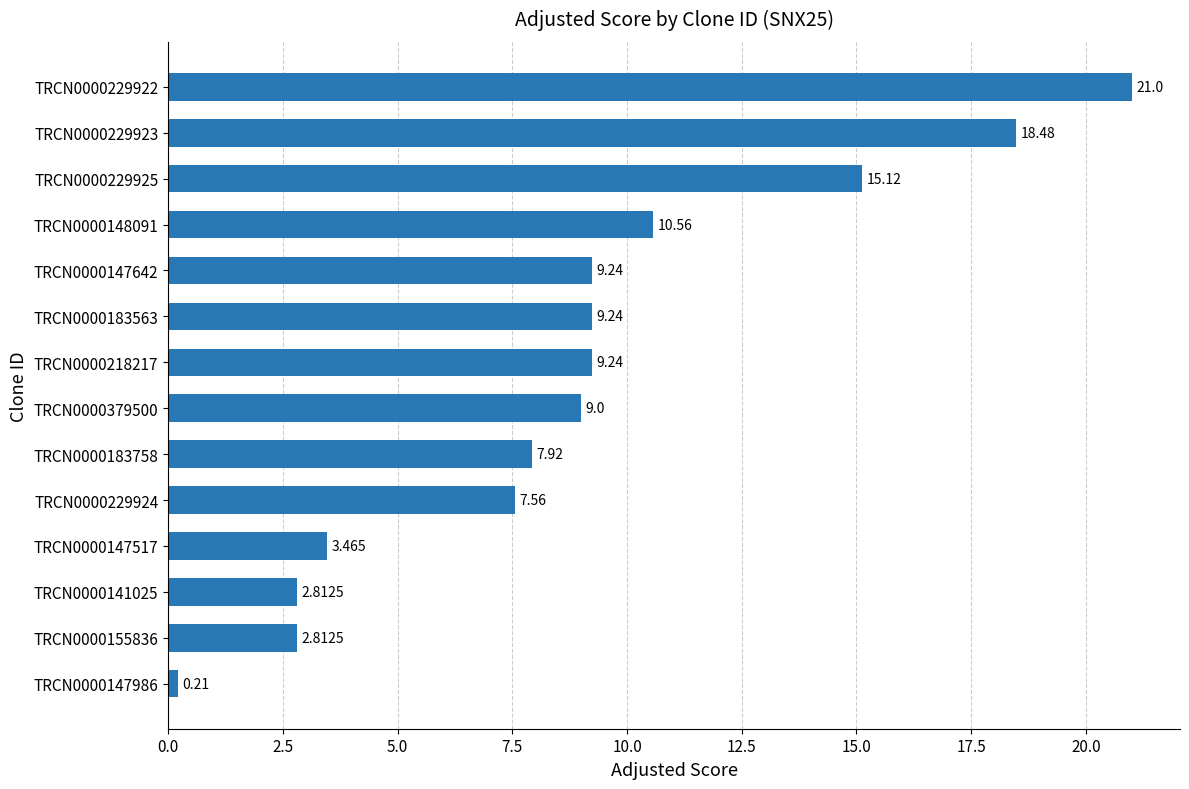

What is the greatest value displayed?

21.0